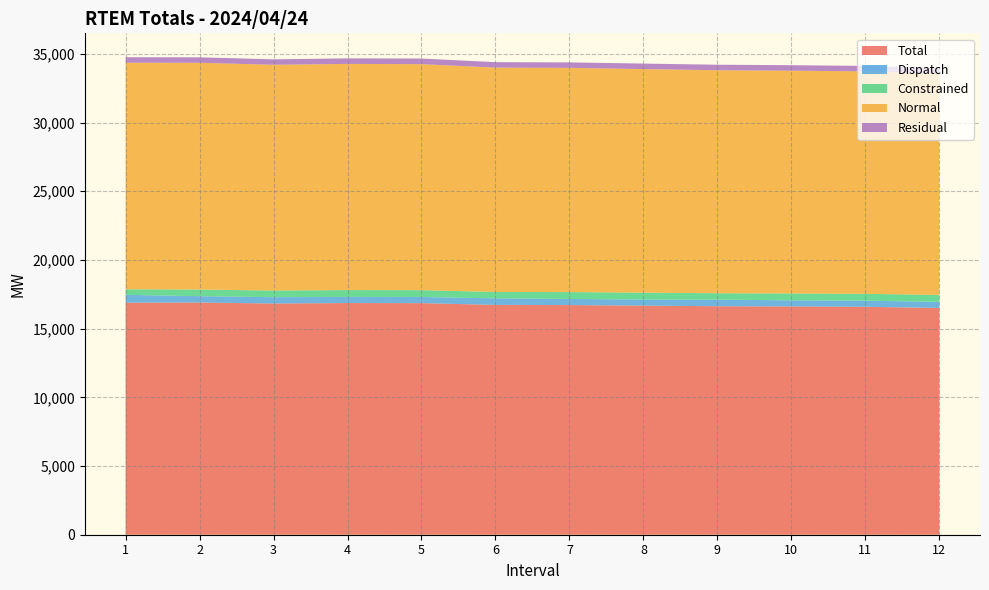

Reading right to left, extract all data points from this chart.

Total: 12=16506.0	11=16587.4	10=16614.0	9=16630.6	8=16672.3	7=16715.0	6=16724.6	5=16855.7	4=16862.1	3=16826.3	2=16900.0	1=16887.9
Dispatch: 12=445.5	11=445.5	10=445.5	9=479.9	8=445.5	7=445.5	6=479.9	5=445.5	4=445.5	3=460.9	2=461.9	1=569.7
Constrained: 12=499.5	11=499.5	10=499.5	9=465.1	8=499.5	7=499.5	6=465.1	5=499.5	4=499.5	3=484.1	2=483.1	1=408.3
Normal: 12=16116.6	11=16191.2	10=16215.4	9=16230.9	8=16273.3	7=16318.9	6=16325.8	5=16448.7	4=16459.7	3=16432.7	2=16501.3	1=16489.8
Residual: 12=389.4	11=396.2	10=398.6	9=399.7	8=399.0	7=396.1	6=398.8	5=407.1	4=402.4	3=393.6	2=398.7	1=398.2